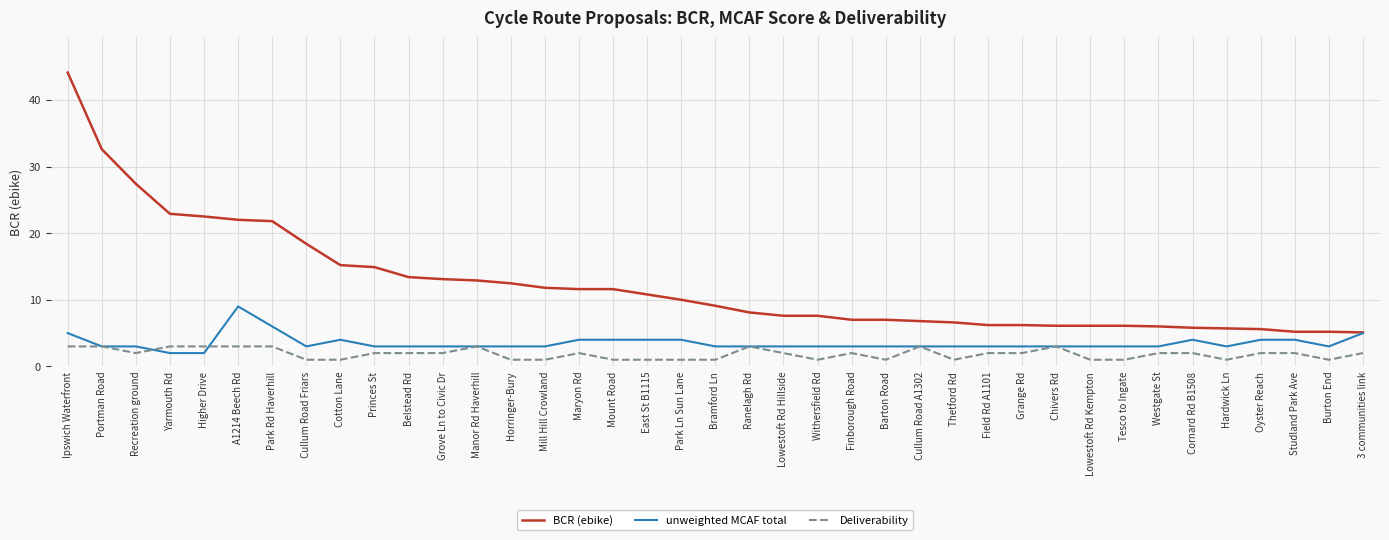

Which series has the largest total across all categories?

BCR (ebike)